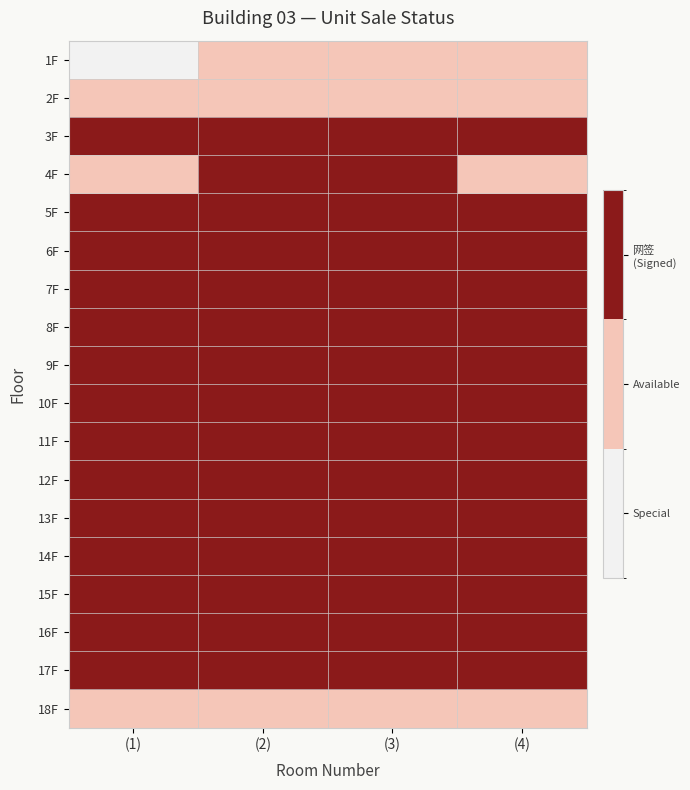

List the series in order of their peak value, lowest first.

1F, 2F, 18F, 3F, 4F, 5F, 6F, 7F, 8F, 9F, 10F, 11F, 12F, 13F, 14F, 15F, 16F, 17F